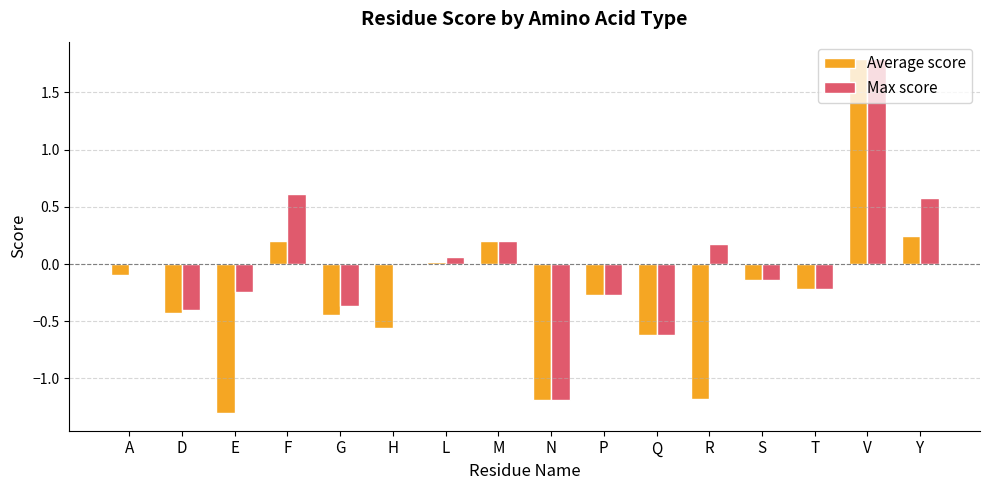

What are all the series names shown in the legend?

Average score, Max score